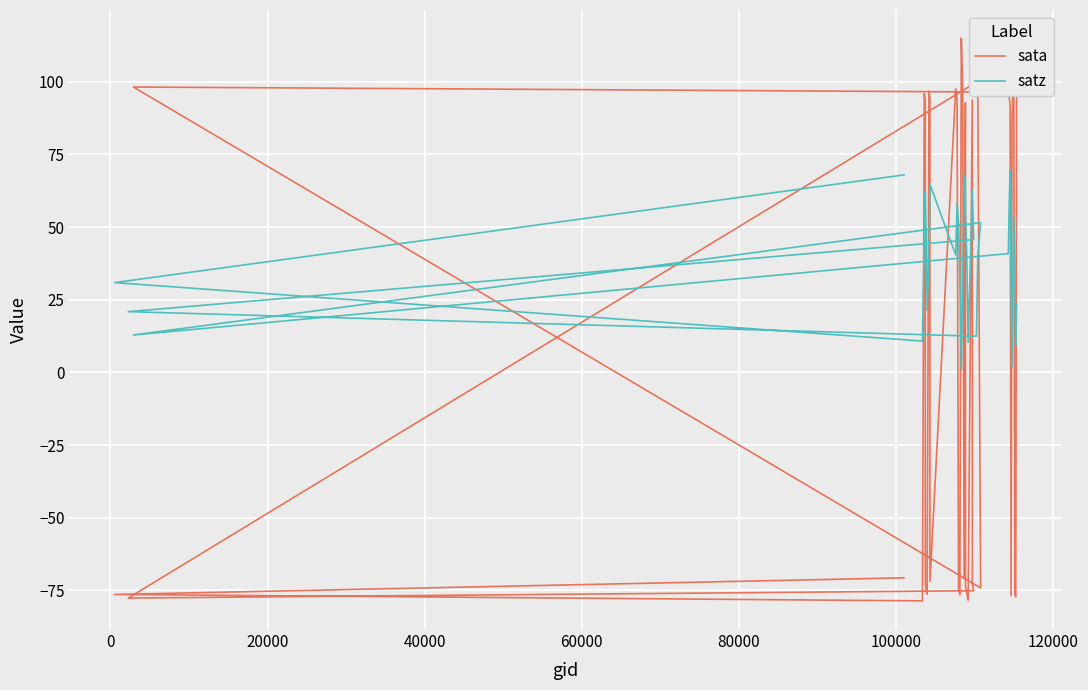

Count the number of categories in the chart.

40